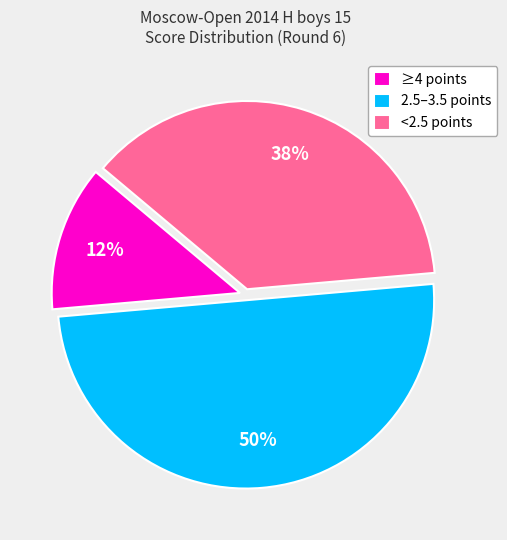

Is the sum of <2.5 points and 2.5–3.5 points greater than half?

Yes